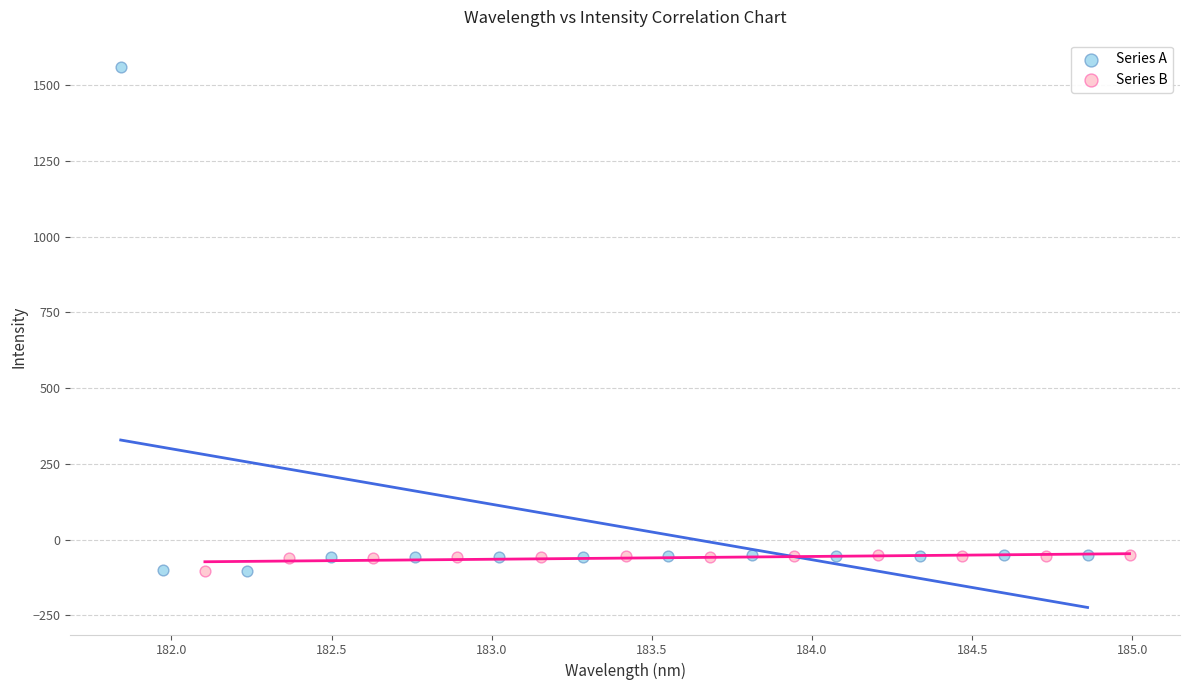

What are all the series names shown in the legend?

Series A, Series B